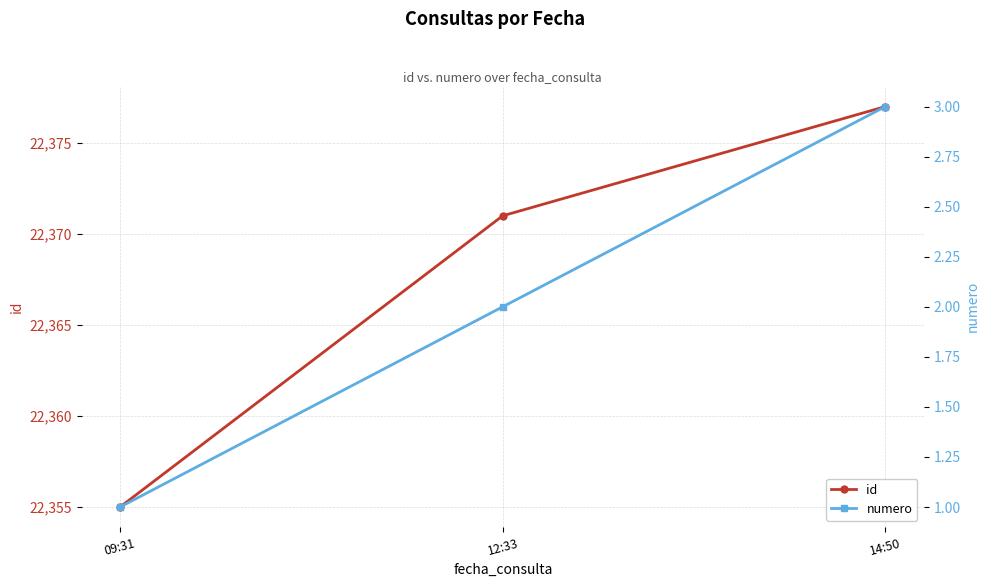

Reading left to right, transcribe all the data shown in this chart.

id: 22355	22371	22377
numero: 1	2	3